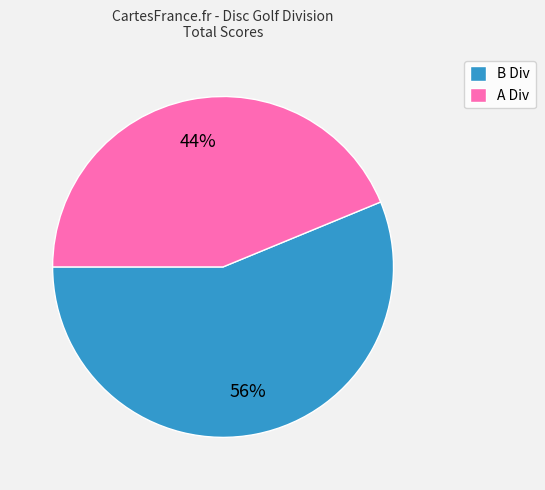

The B Div slice represents 56% of the pie. True or false?

True